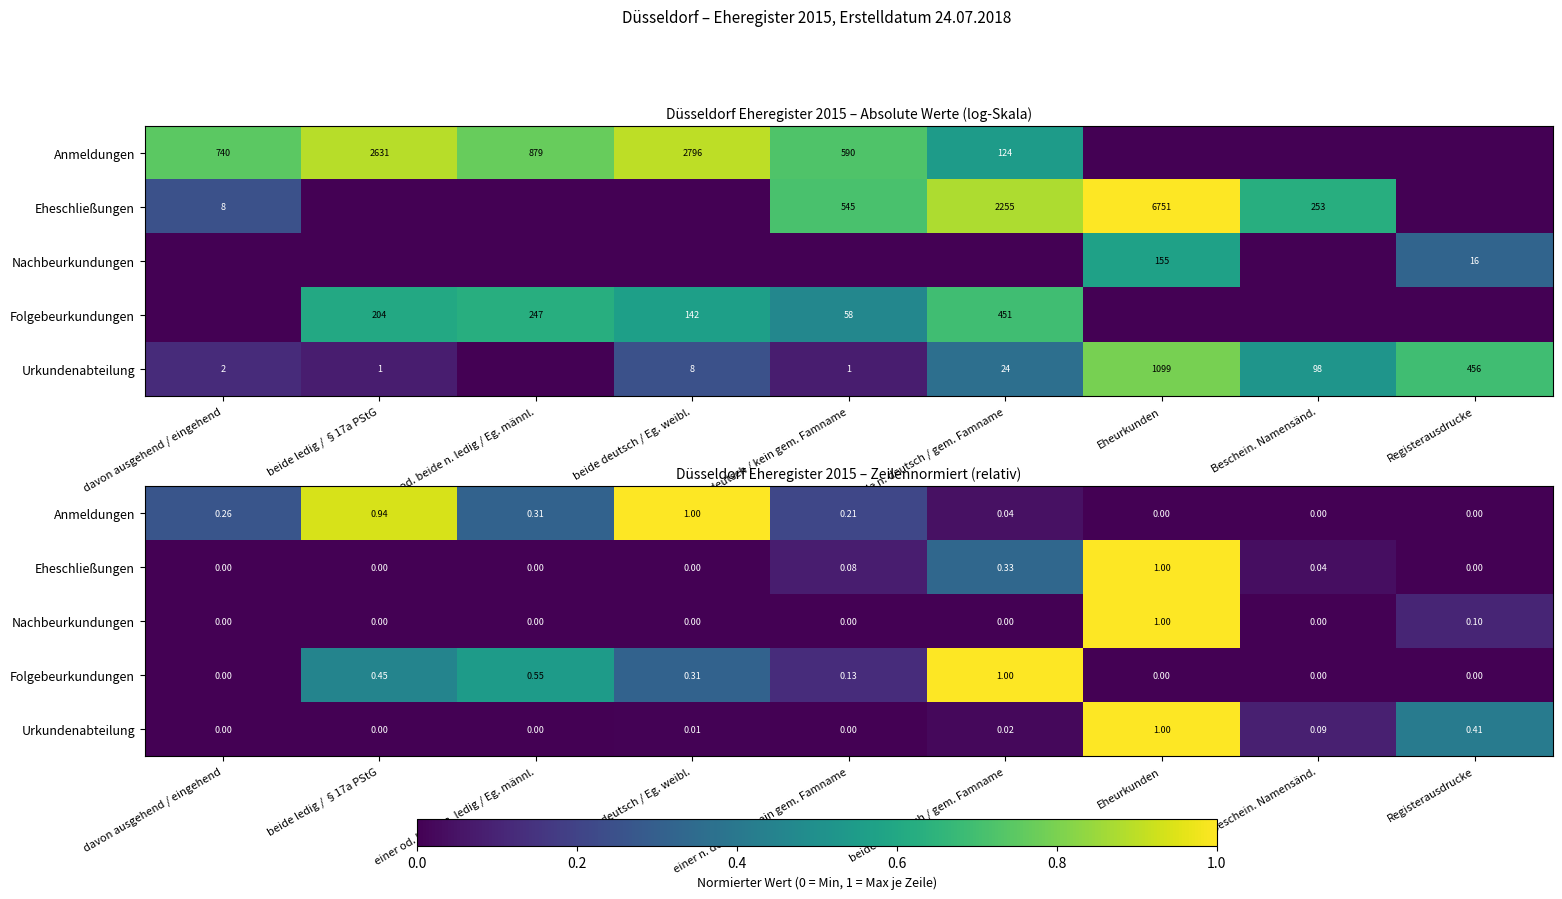

Which category has the highest value across all series?

beide deutsch / Eg. weibl.